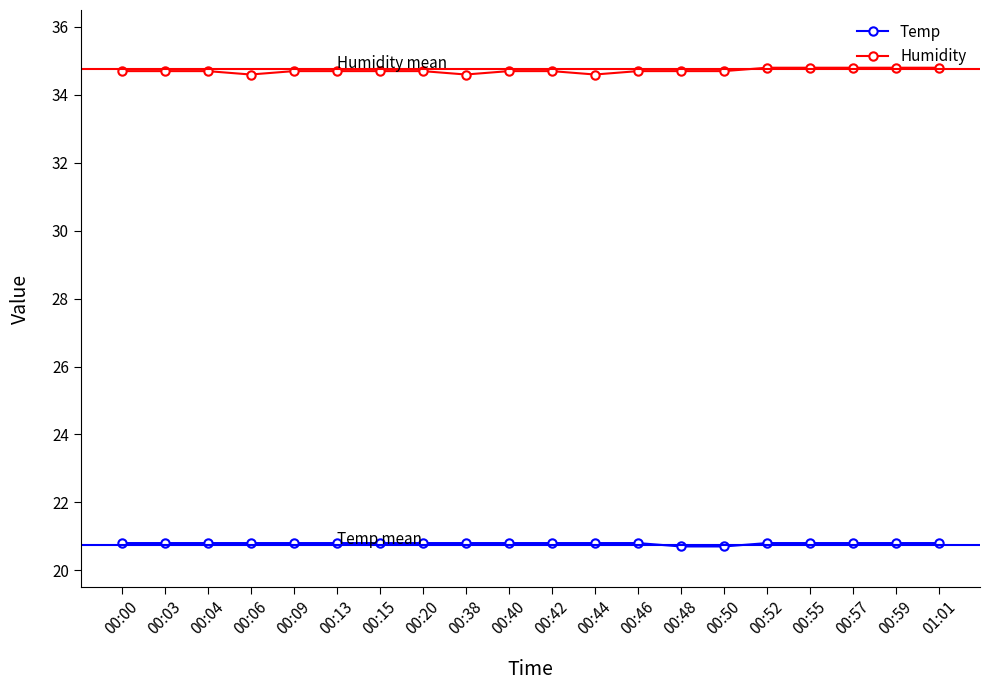

How many Humidity values are between 34 and 35?

20